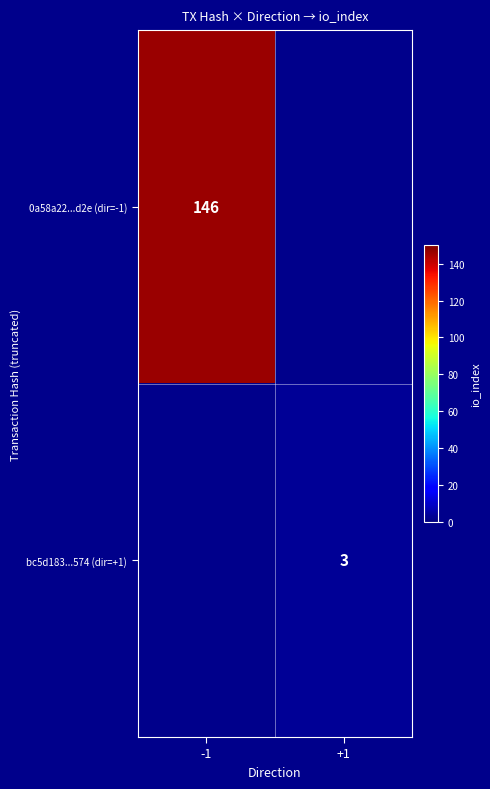

Is it true that 0a58a22...d2e (dir=-1) equals 249 at -1?

False